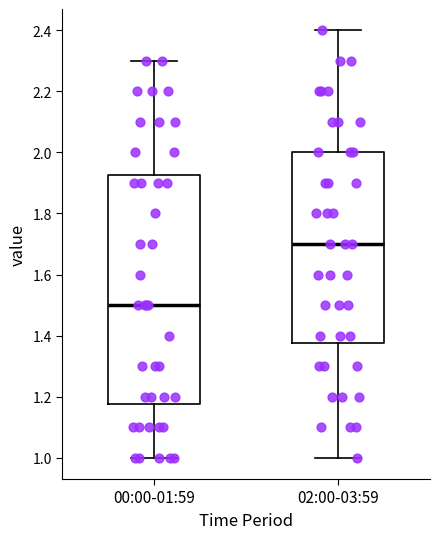

Where does the lower whisker of the box for 00:00-01:59 end on the y-axis? The values are not printed on the chart, so give them approximately, as read against the axis.

1.00